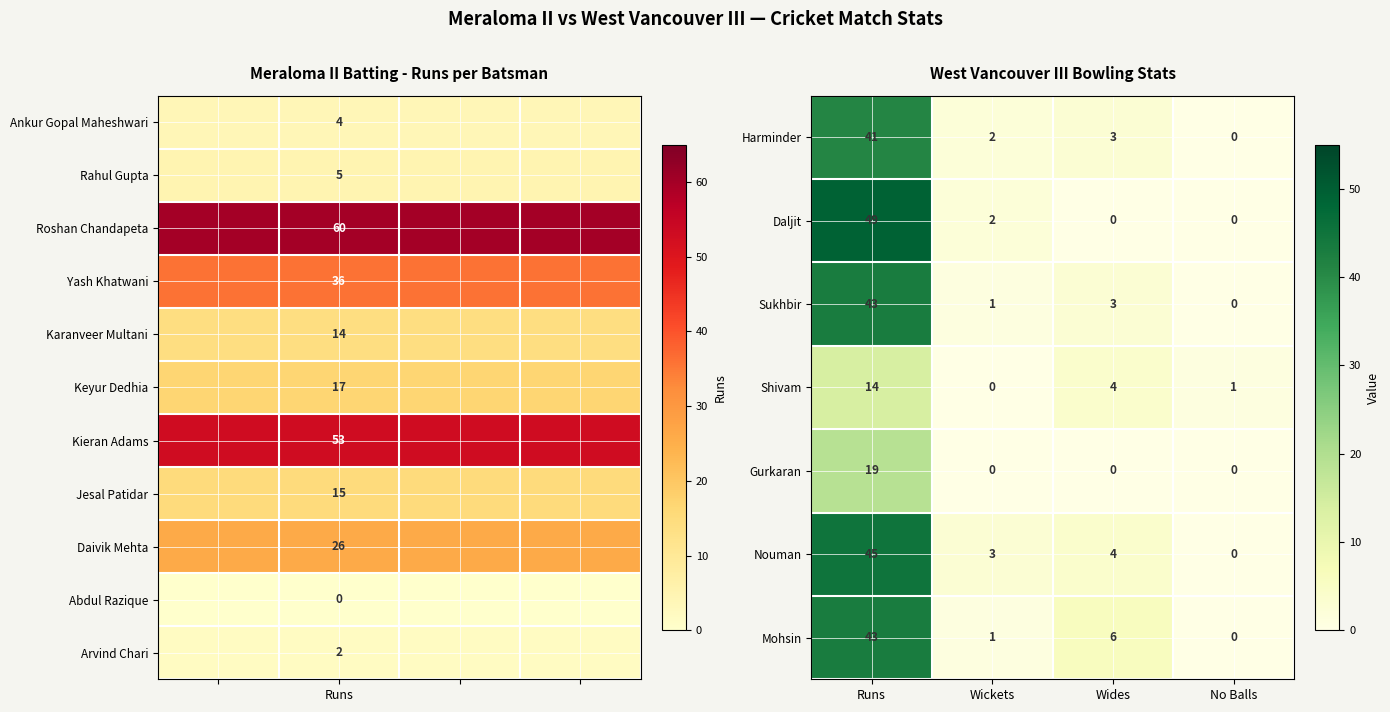

Which category has the highest value in the Sukhbir series?

Runs